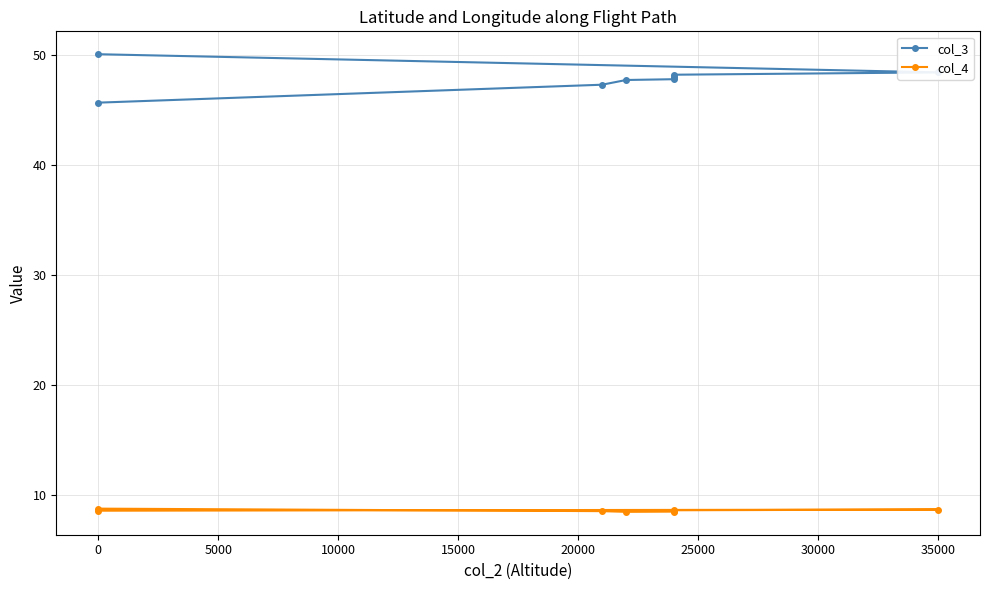

The col_4 series shows 8.5 at 25000. True or false?

True